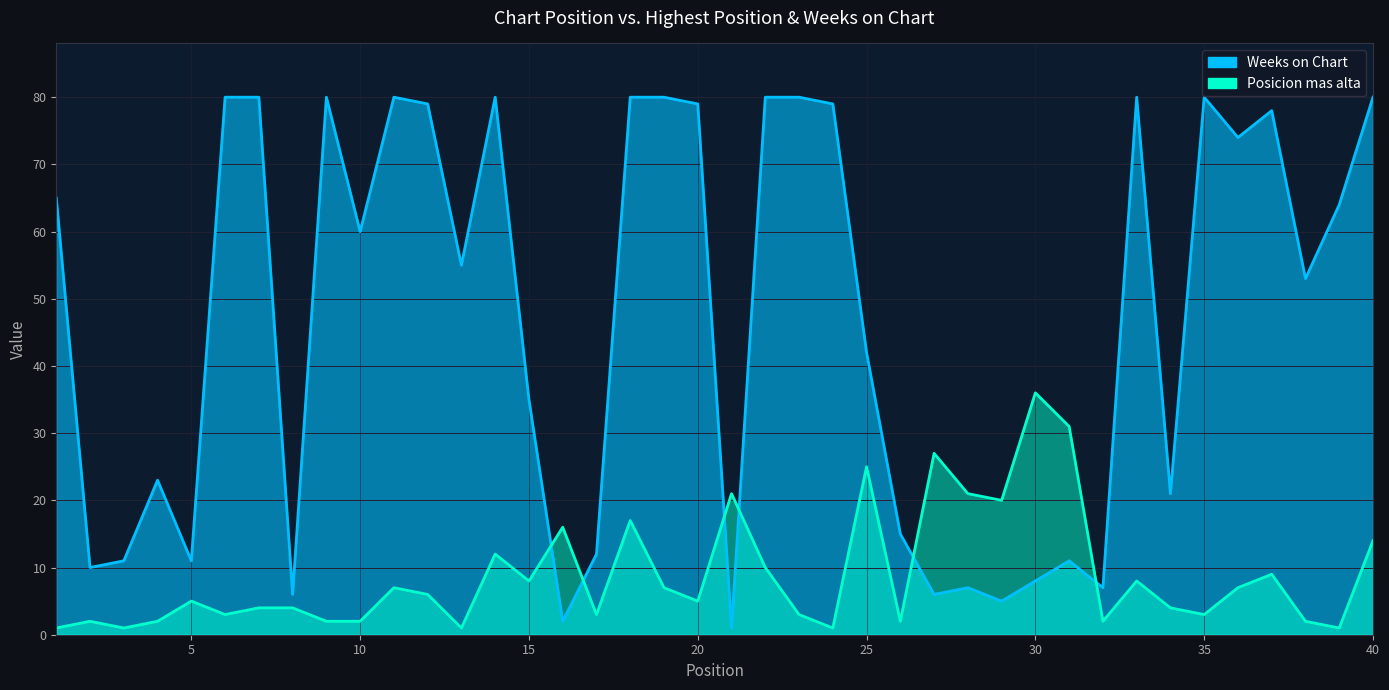

Reading left to right, what are all the values shown in this chart?

Posicion mas alta: 1	2	1	2	5	3	4	4	2	2	7	6	1	12	8	16	3	17	7	5	21	10	3	1	25	2	27	21	20	36	31	2	8	4	3	7	9	2	1	14
Weeks on Chart: 65	10	11	23	11	80	80	6	80	60	80	79	55	80	35	2	12	80	80	79	1	80	80	79	42	15	6	7	5	8	11	7	80	21	80	74	78	53	64	80